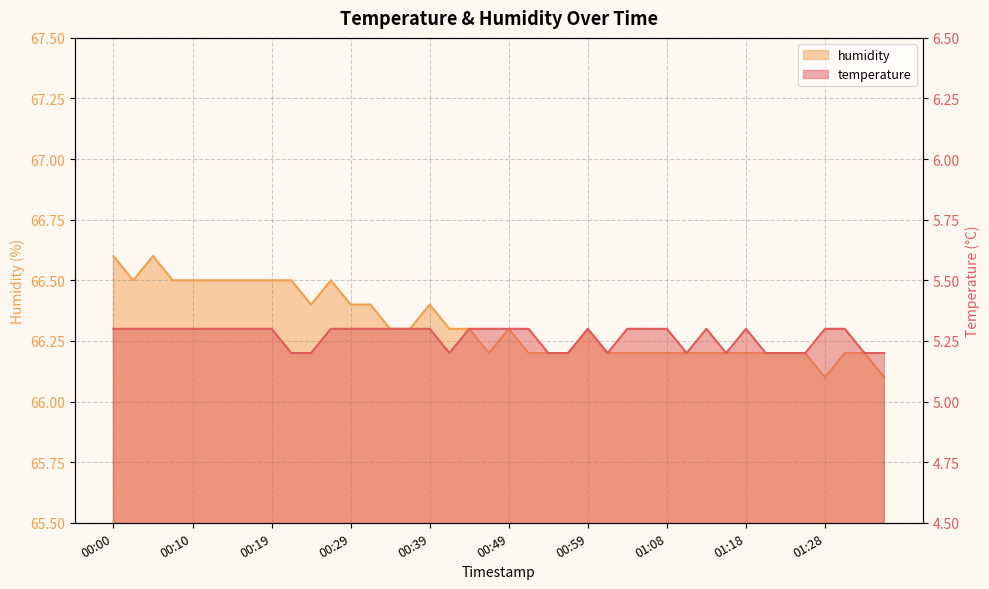

Reading right to left, what are all the values shown in this chart?

temperature: 01:35=5.2	01:33=5.2	01:30=5.3	01:28=5.3	01:25=5.2	01:23=5.2	01:21=5.2	01:18=5.3	01:16=5.2	01:13=5.3	01:11=5.2	01:08=5.3	01:06=5.3	01:03=5.3	01:01=5.2	00:59=5.3	00:56=5.2	00:54=5.2	00:51=5.3	00:49=5.3	00:46=5.3	00:44=5.3	00:41=5.2	00:39=5.3	00:37=5.3	00:34=5.3	00:32=5.3	00:29=5.3	00:27=5.3	00:24=5.2	00:22=5.2	00:19=5.3	00:17=5.3	00:14=5.3	00:12=5.3	00:10=5.3	00:07=5.3	00:05=5.3	00:02=5.3	00:00=5.3
humidity: 01:35=66.1	01:33=66.2	01:30=66.2	01:28=66.1	01:25=66.2	01:23=66.2	01:21=66.2	01:18=66.2	01:16=66.2	01:13=66.2	01:11=66.2	01:08=66.2	01:06=66.2	01:03=66.2	01:01=66.2	00:59=66.3	00:56=66.2	00:54=66.2	00:51=66.2	00:49=66.3	00:46=66.2	00:44=66.3	00:41=66.3	00:39=66.4	00:37=66.3	00:34=66.3	00:32=66.4	00:29=66.4	00:27=66.5	00:24=66.4	00:22=66.5	00:19=66.5	00:17=66.5	00:14=66.5	00:12=66.5	00:10=66.5	00:07=66.5	00:05=66.6	00:02=66.5	00:00=66.6